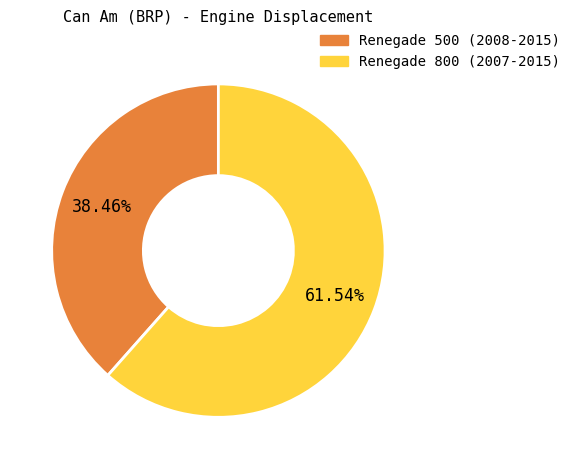

Which has a higher value, Renegade 800 (2007-2015) or Renegade 500 (2008-2015)?

Renegade 800 (2007-2015)